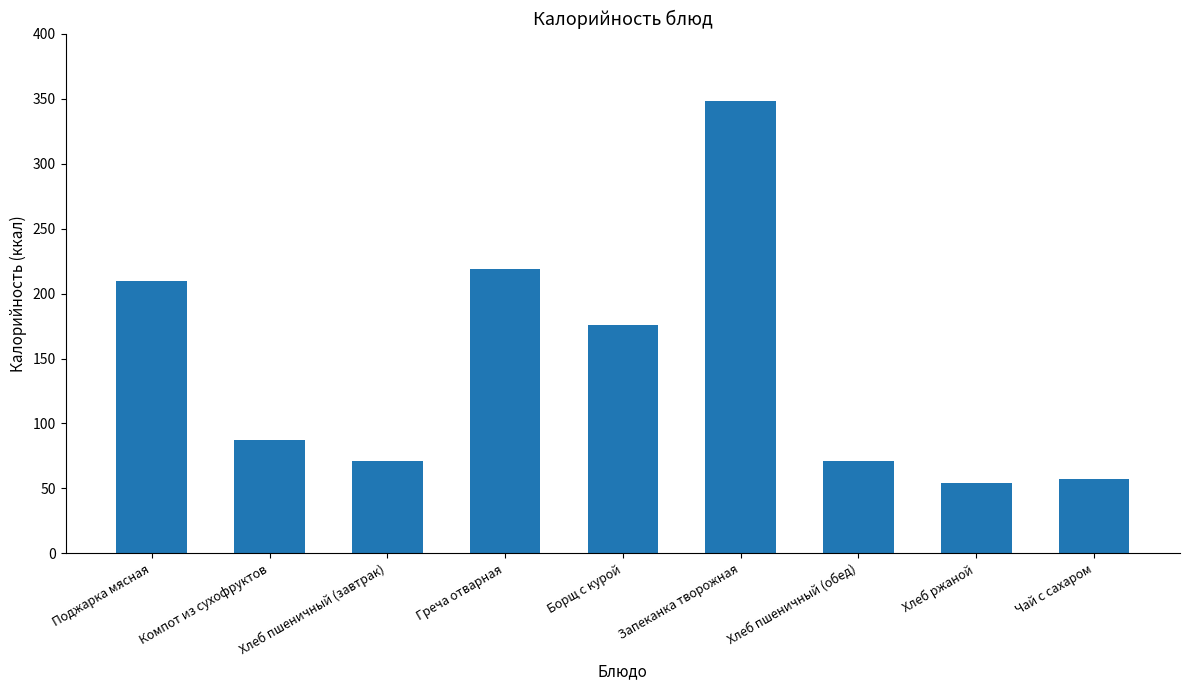

What is the approximate value at Запеканка творожная?

348